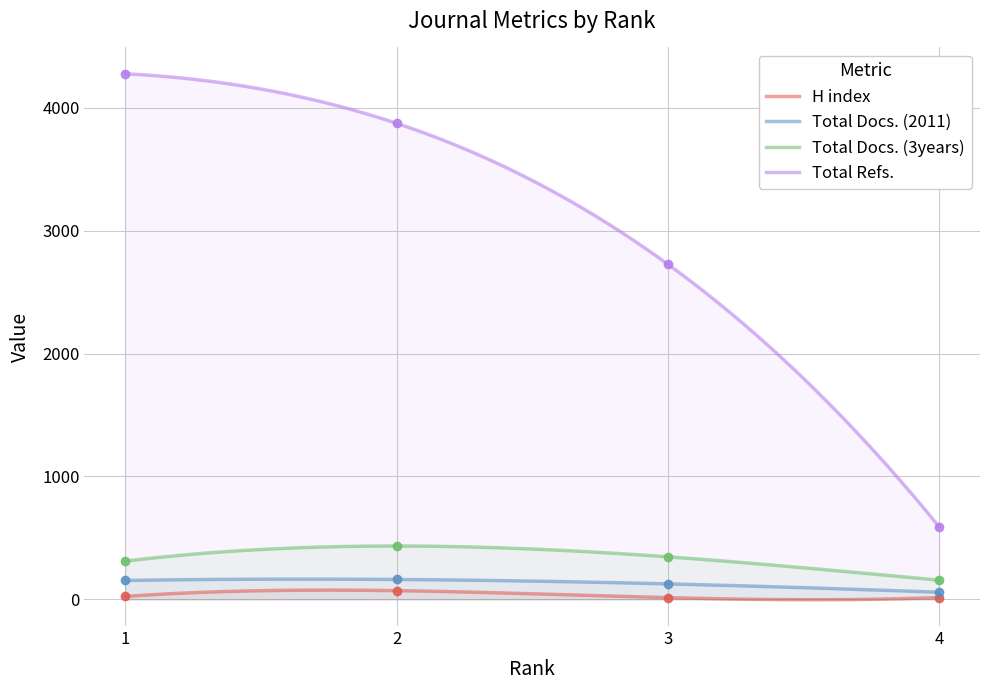

Reading left to right, list all the values displayed in this chart.

H index: 24	71	14	15
Total Docs. (2011): 154	162	126	58
Total Docs. (3years): 311	434	346	156
Total Refs.: 4276	3873	2726	589